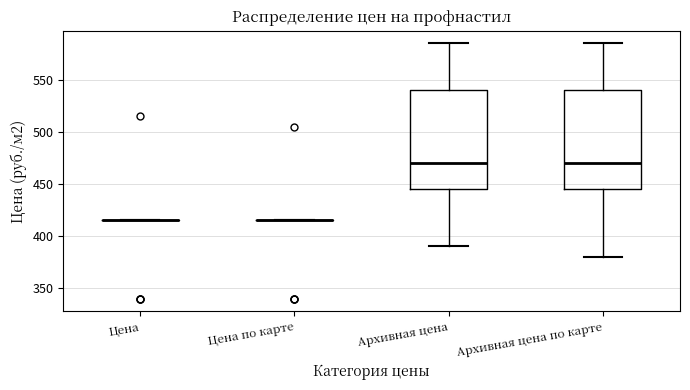

Reading left to right, read every box against the y-axis: the position of its median line, the range the box covers, and the ends of its whiskers. The values are not printed on the chart, so give them approximately, as read against the axis.

Цена: box collapsed to a line at 415, whiskers 415 to 415
Цена по карте: box collapsed to a line at 415, whiskers 415 to 415
Архивная цена: median 470, box 445 to 540, whiskers 390 to 585
Архивная цена по карте: median 470, box 445 to 540, whiskers 380 to 585